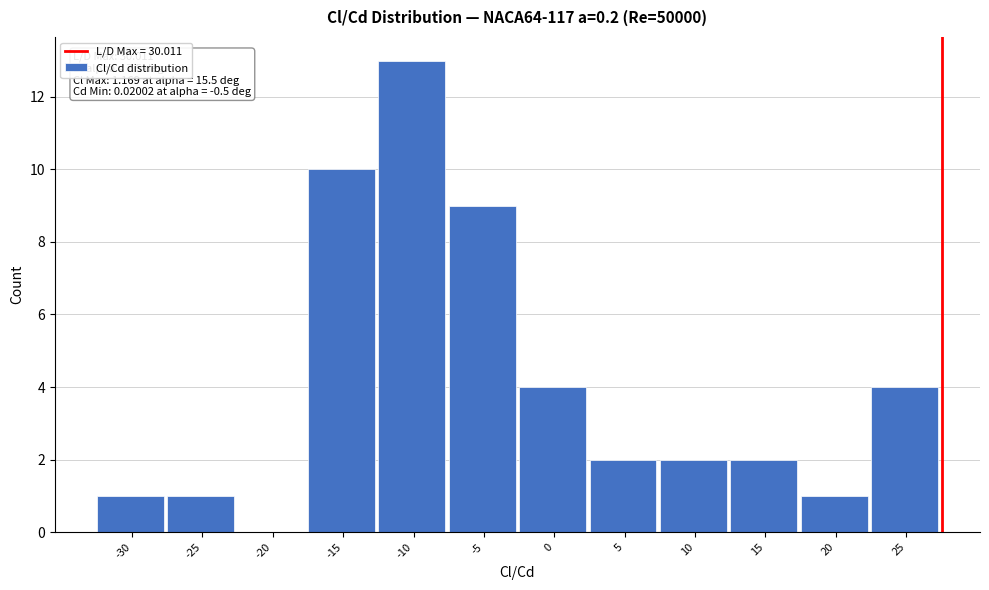

Reading left to right, transcribe all the data shown in this chart.

-30=1	-25=1	-20=0	-15=10	-10=13	-5=9	0=4	5=2	10=2	15=2	20=1	25=4